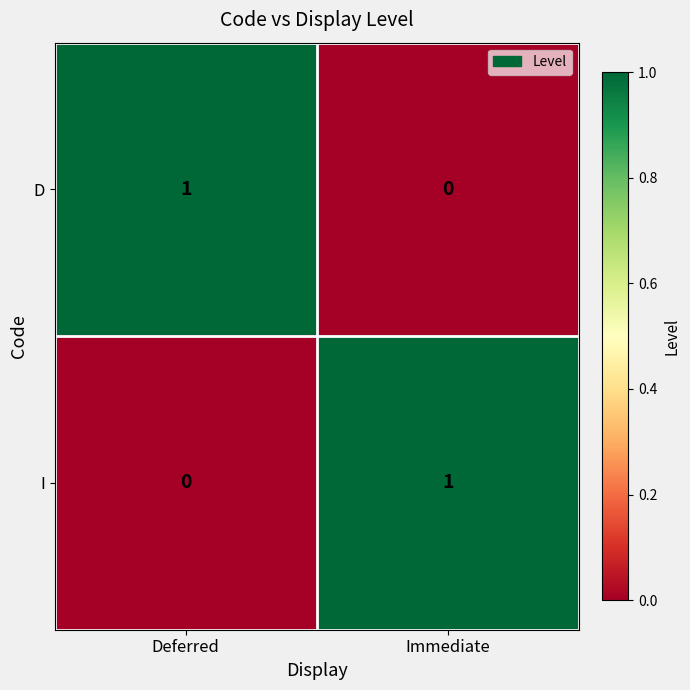

True or false: I has a value of 0 at Immediate.

False